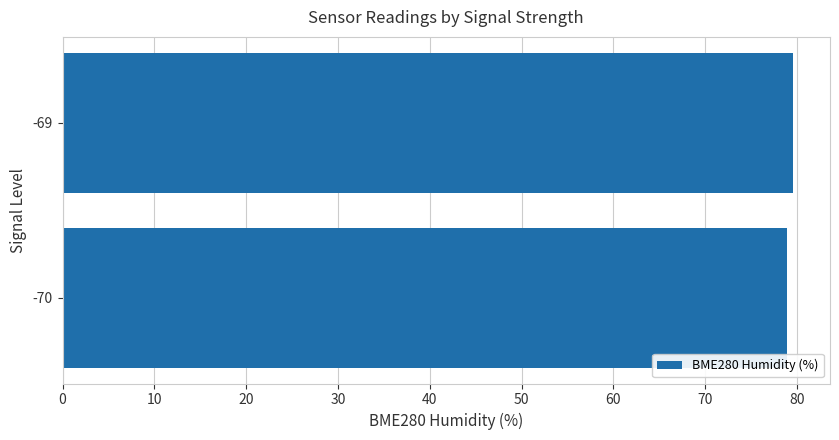

What is the sum of all values?

158.5